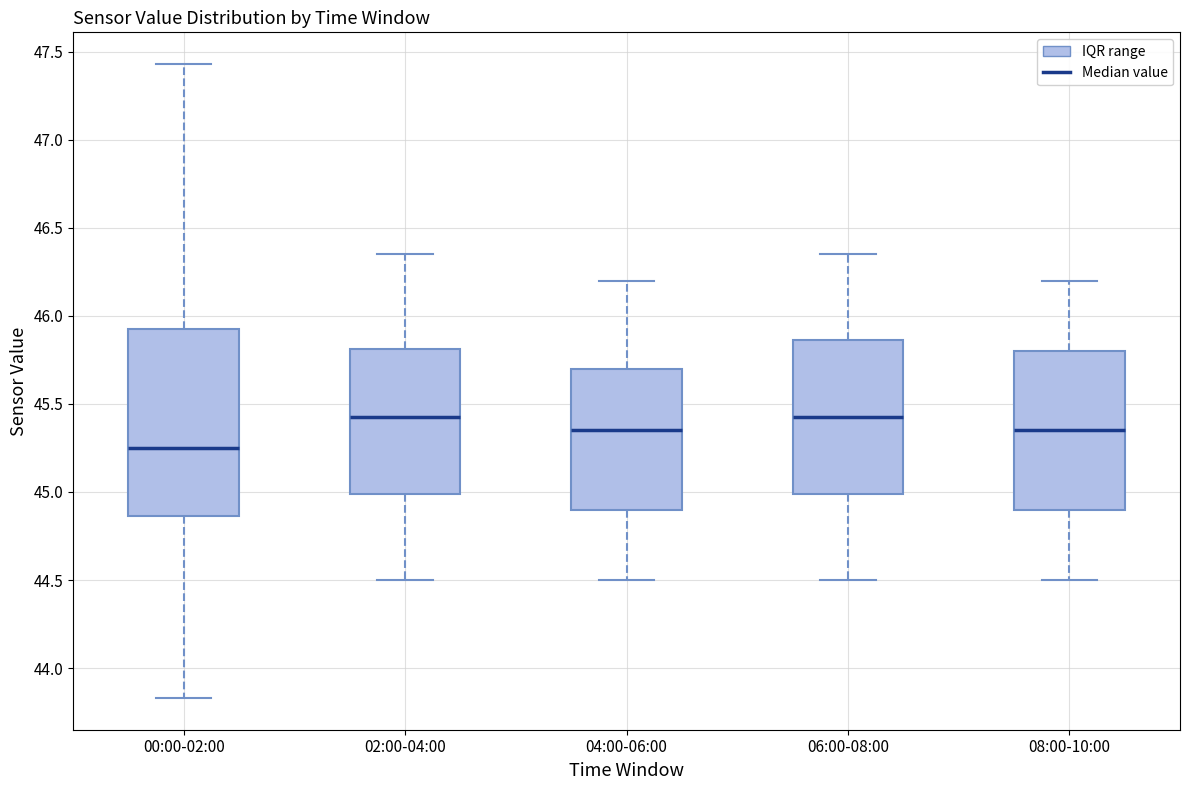

Reading left to right, transcribe this box plot: for each box, give where its median line is, the range the box spans, and where its two whiskers end, as read against the y-axis. The values are not printed on the chart, so give them approximately, as read against the axis.

00:00-02:00: median 45.25, box 44.85 to 45.95, whiskers 43.85 to 47.45
02:00-04:00: median 45.45, box 45.00 to 45.80, whiskers 44.50 to 46.35
04:00-06:00: median 45.35, box 44.90 to 45.70, whiskers 44.50 to 46.20
06:00-08:00: median 45.45, box 45.00 to 45.85, whiskers 44.50 to 46.35
08:00-10:00: median 45.35, box 44.90 to 45.80, whiskers 44.50 to 46.20